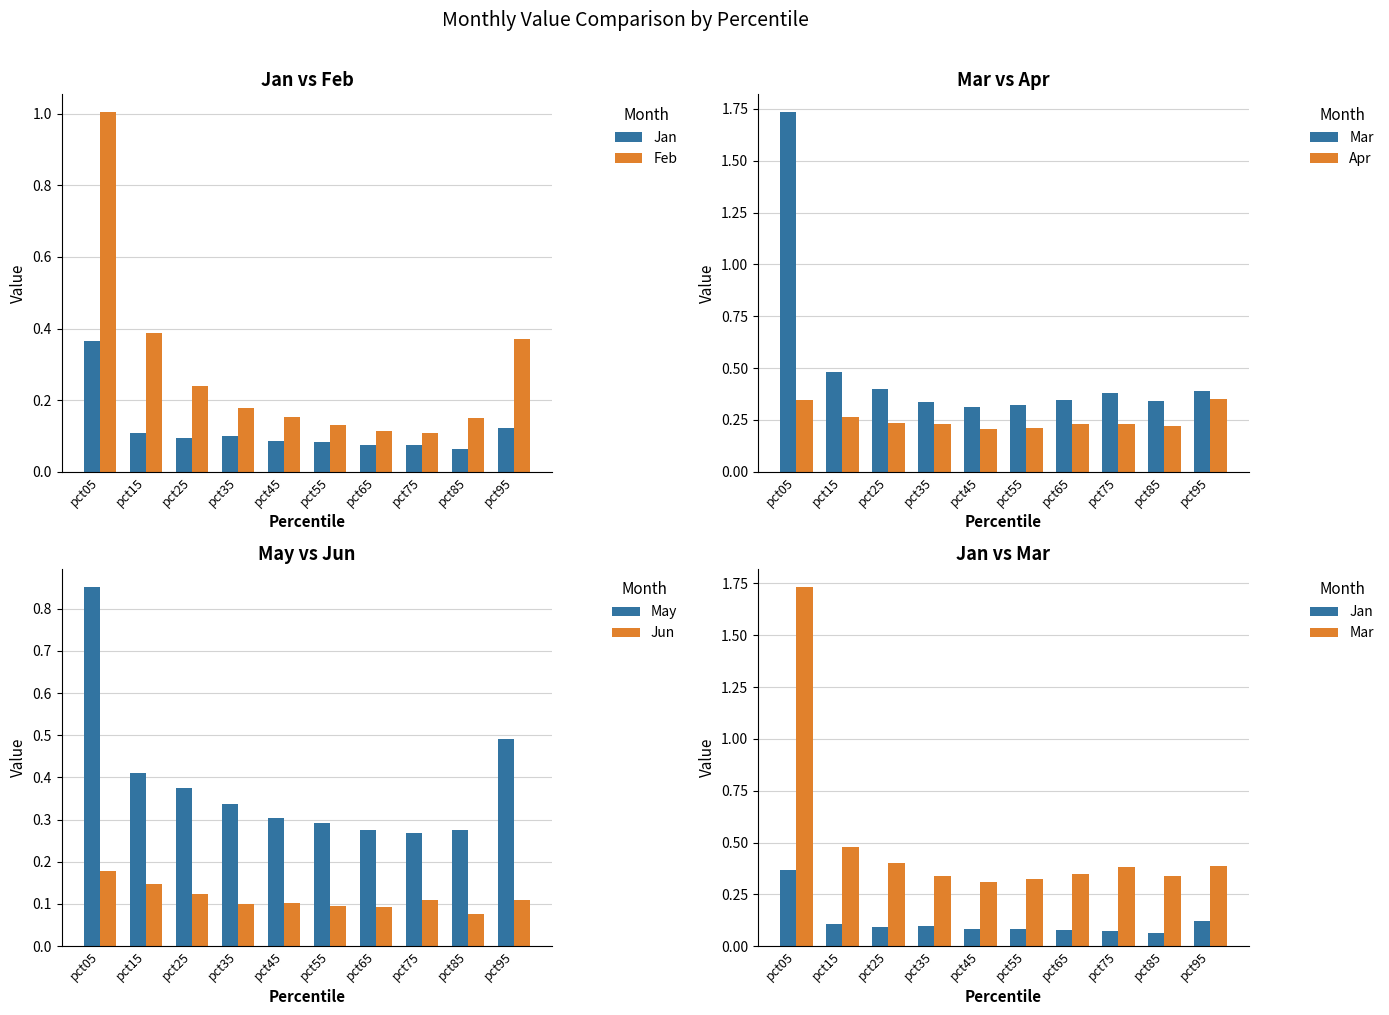

True or false: May has a value of 0.3 at pct45.

True